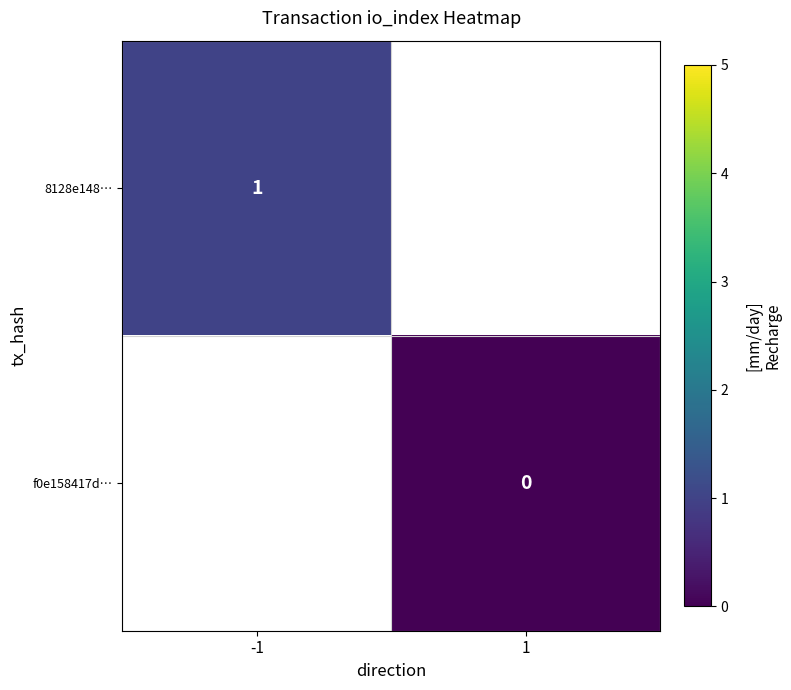

Which category has the highest value across all series?

-1